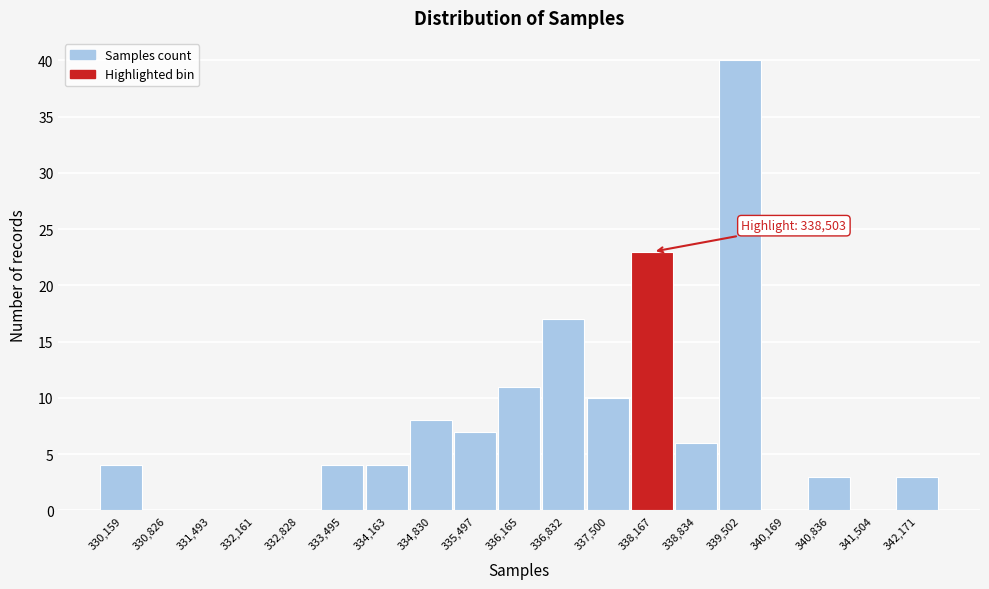

Reading left to right, what are all the values shown in this chart?

330,159=4	330,826=0	331,493=0	332,161=0	332,828=0	333,495=4	334,163=4	334,830=8	335,497=7	336,165=11	336,832=17	337,500=10	338,167=23	338,834=6	339,502=40	340,169=0	340,836=3	341,504=0	342,171=3